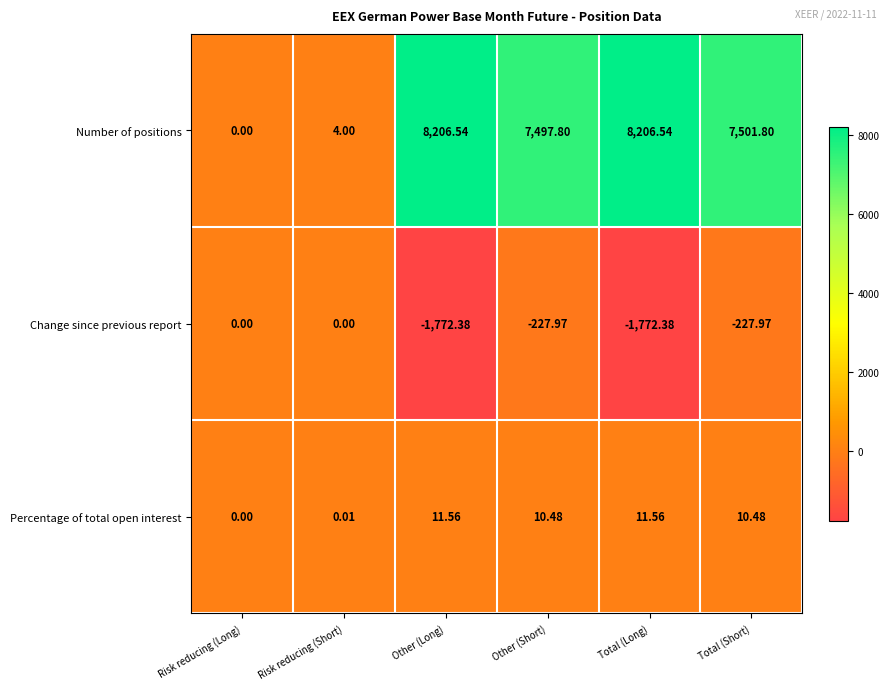

Which series has the largest total across all categories?

Number of positions